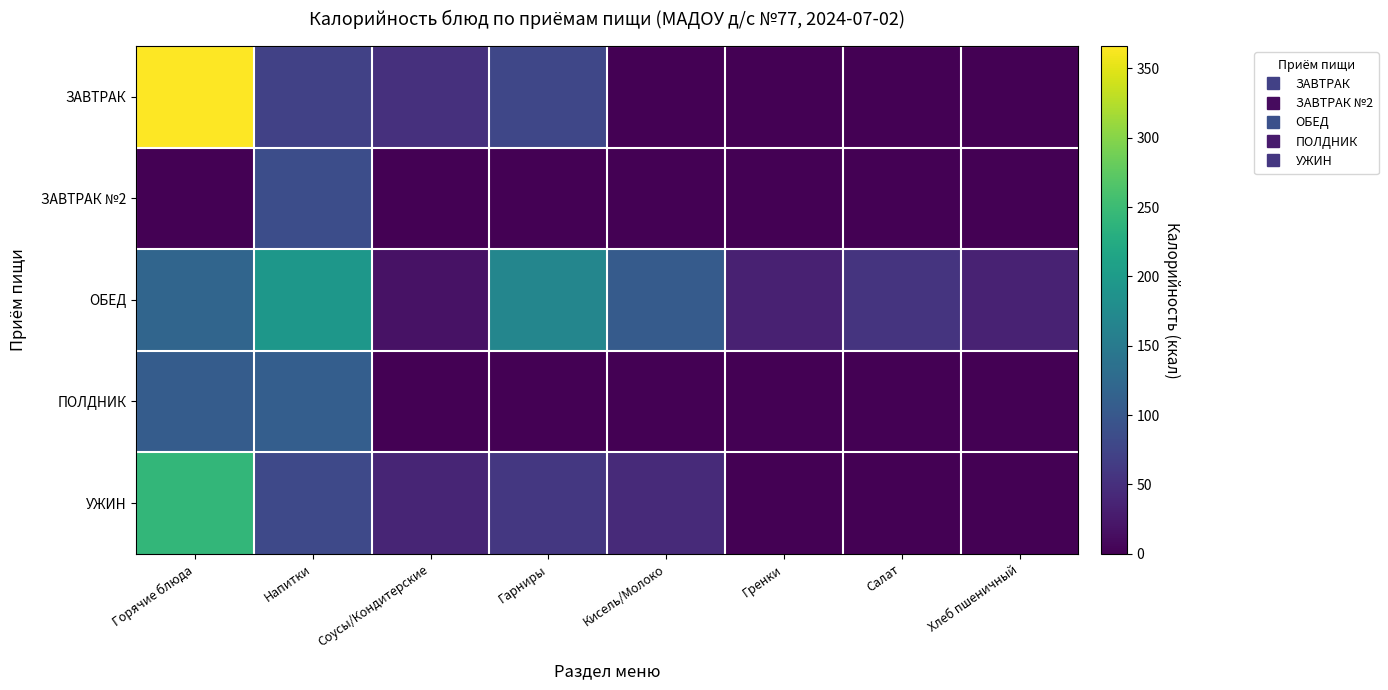

How many categories are shown in the chart?

8